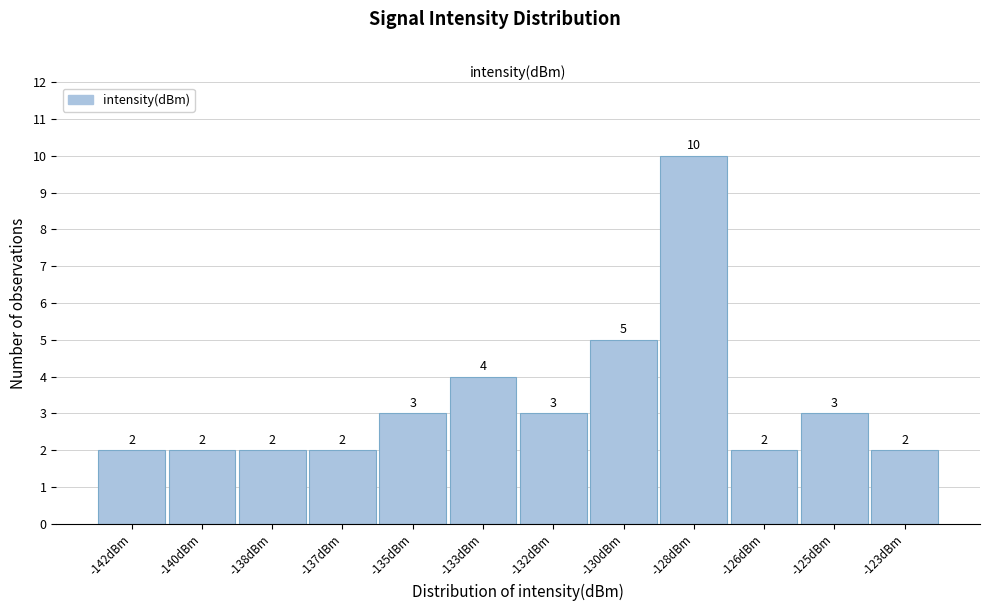

Reading right to left, transcribe all the data shown in this chart.

2	3	2	10	5	3	4	3	2	2	2	2